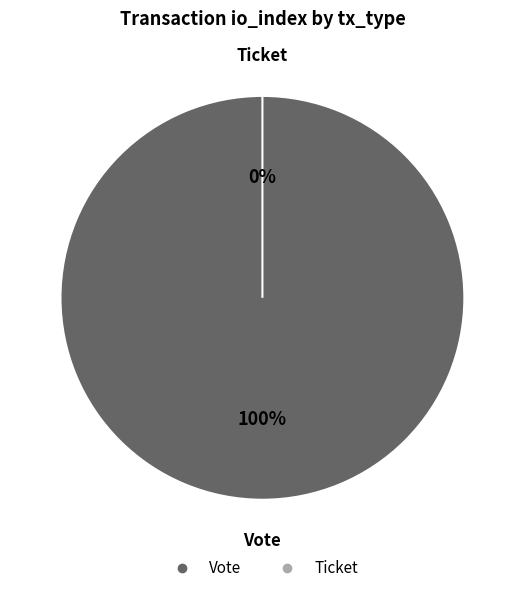

True or false: Vote accounts for 91% of the total.

False